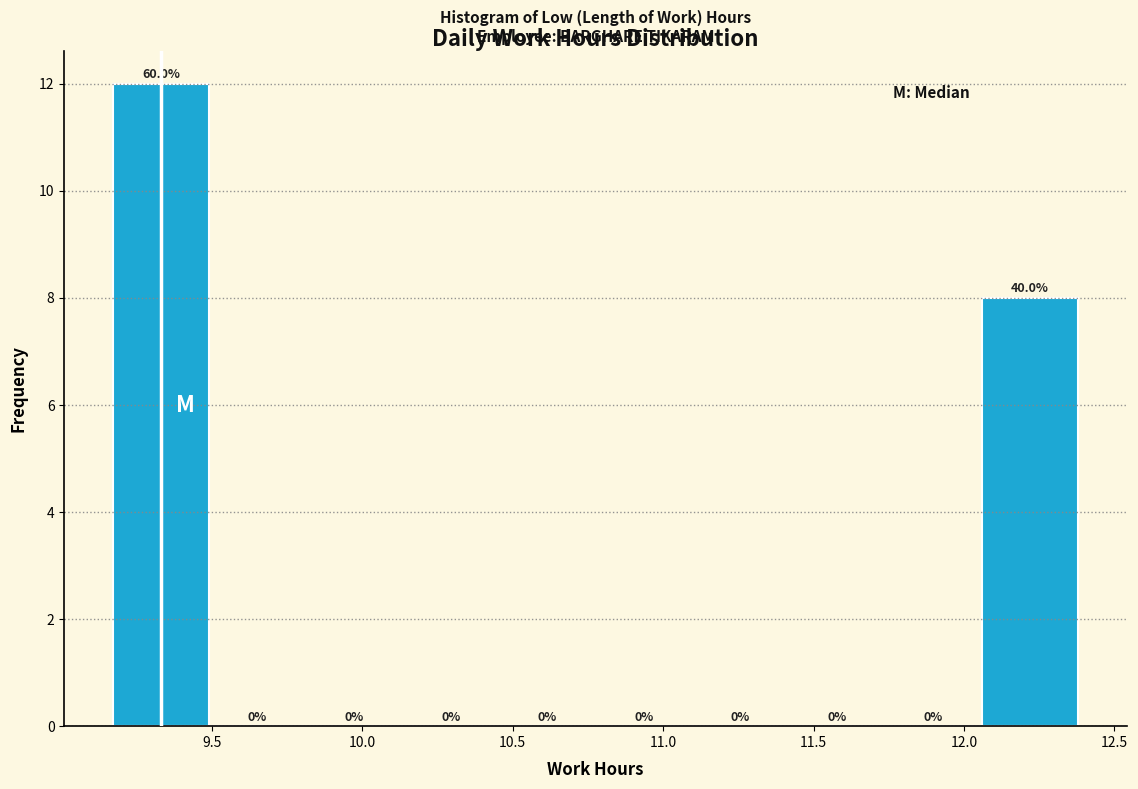

Which range on the x-axis has the tallest bar?

9.15 to 9.50